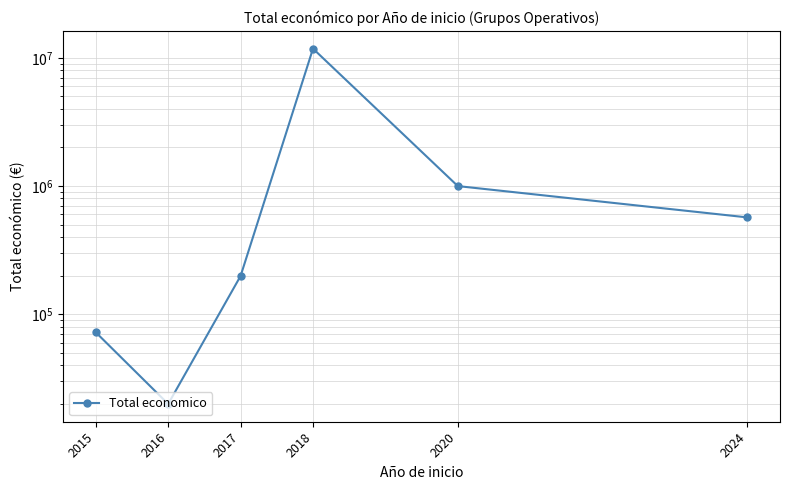

Rank the categories by value from highest to lowest.

2018, 2020, 2024, 2017, 2015, 2016